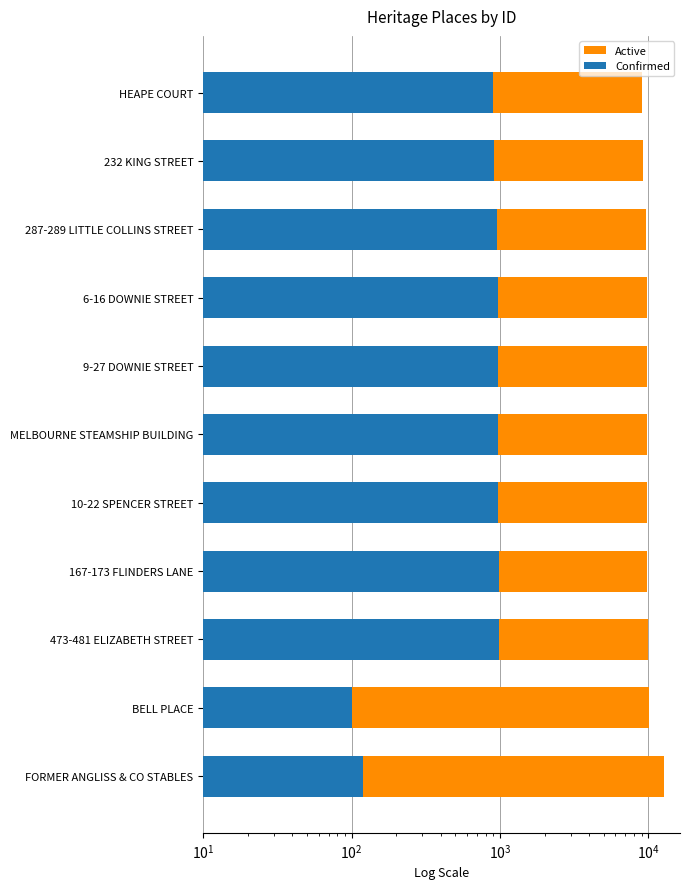

What is the value of the Confirmed bar at the 6th from the left?

970